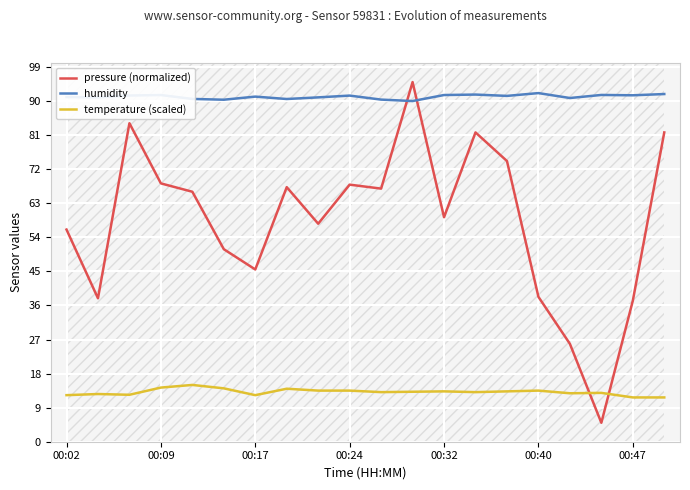

True or false: pressure (normalized) has a value of 21.4 at 10.

False